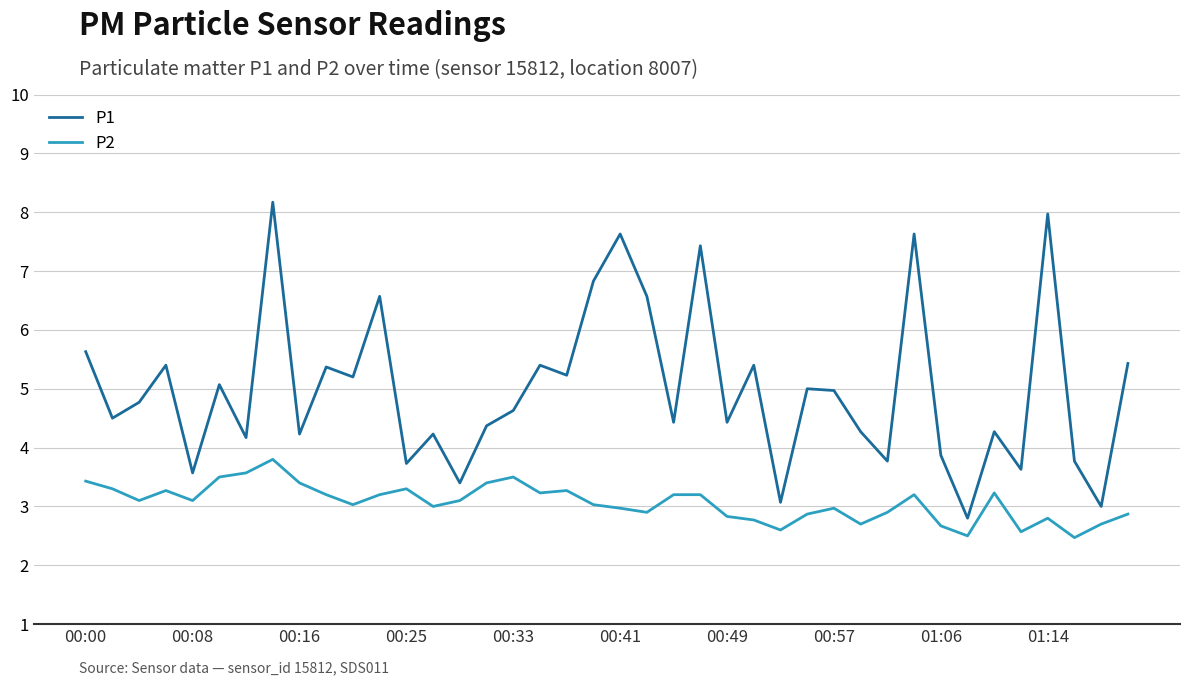

What is the average value of the P1 series?

5.0